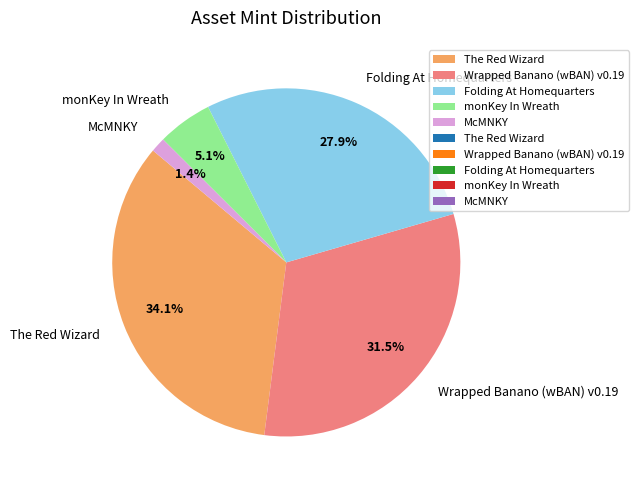

How much of the chart is everything except McMNKY?

98.6%